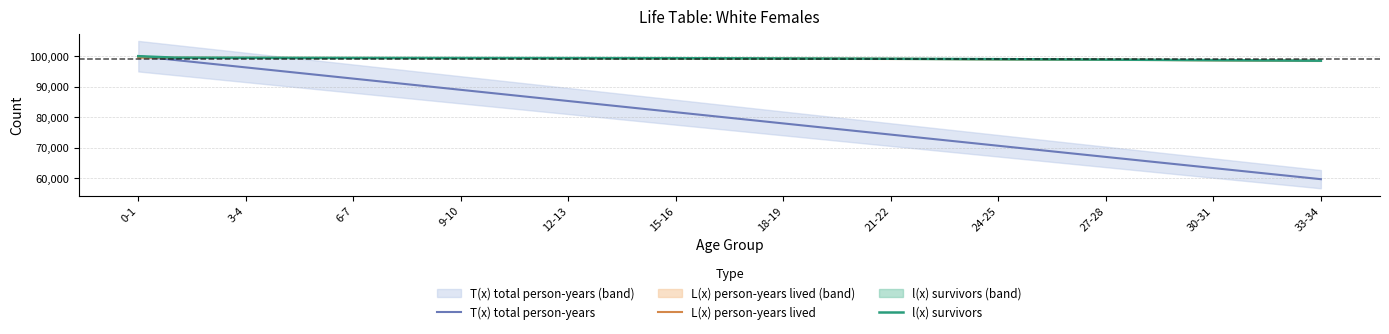

True or false: l(x) survivors and T(x) total person-years intersect in this chart.

False